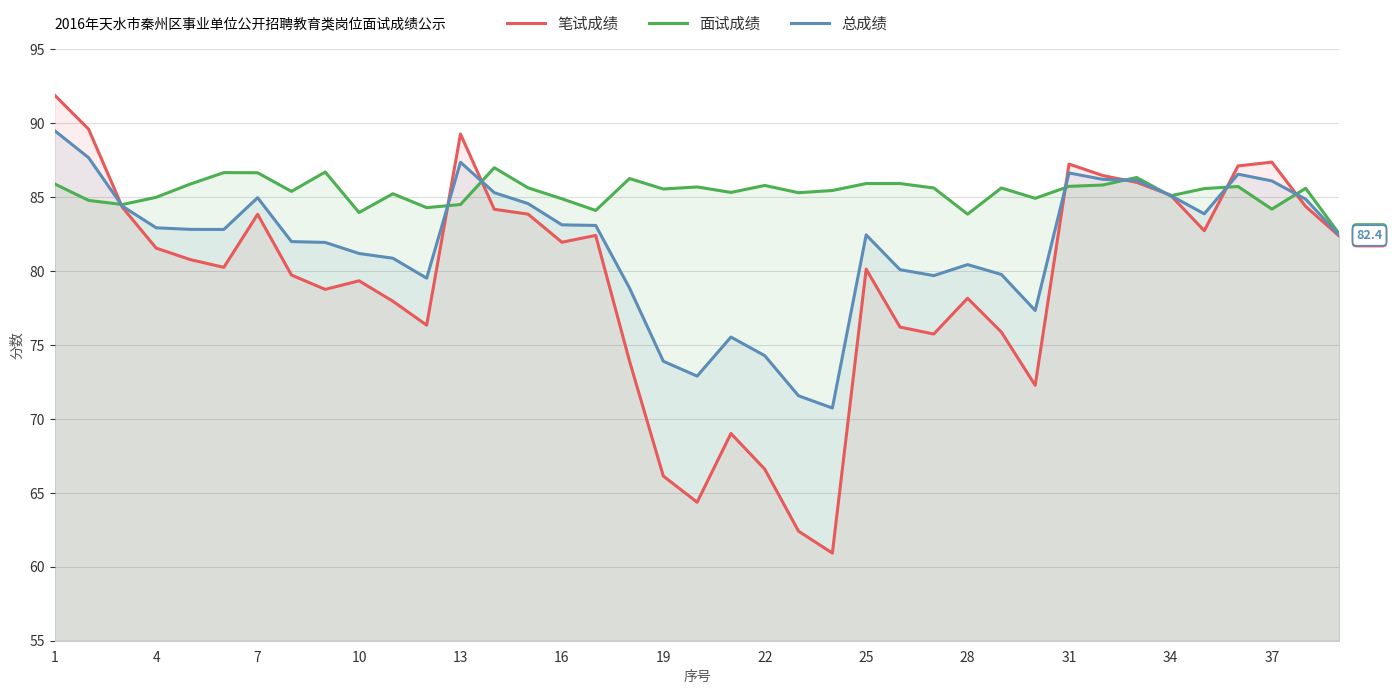

Which series has the largest range (max minus min)?

笔试成绩